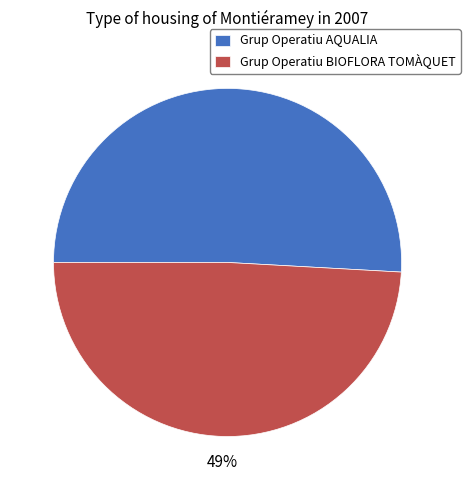

To the nearest percent, what is the combined percentage of Grup Operatiu AQUALIA and Grup Operatiu BIOFLORA TOMÀQUET?

100%